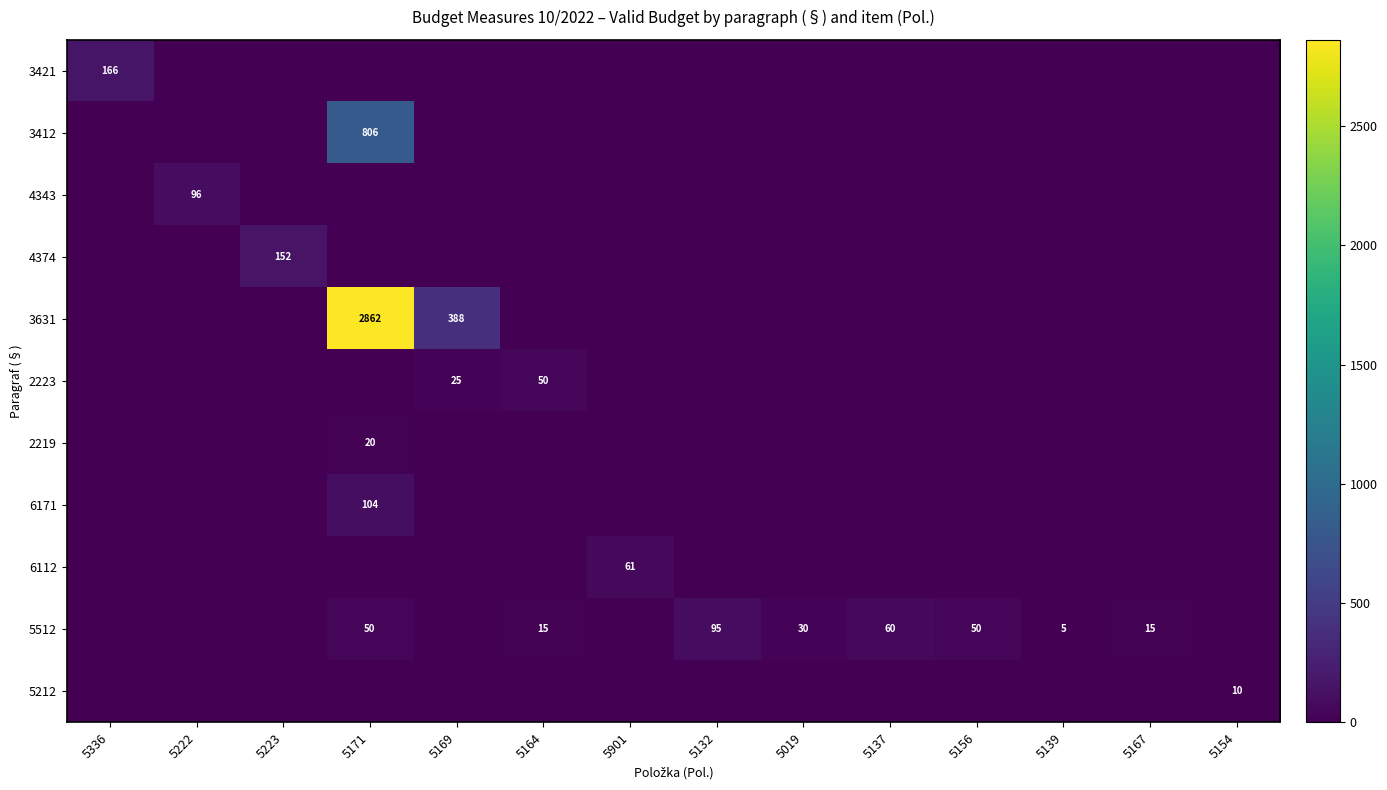

The value of 4374 at 5019 is 0.0. True or false?

True